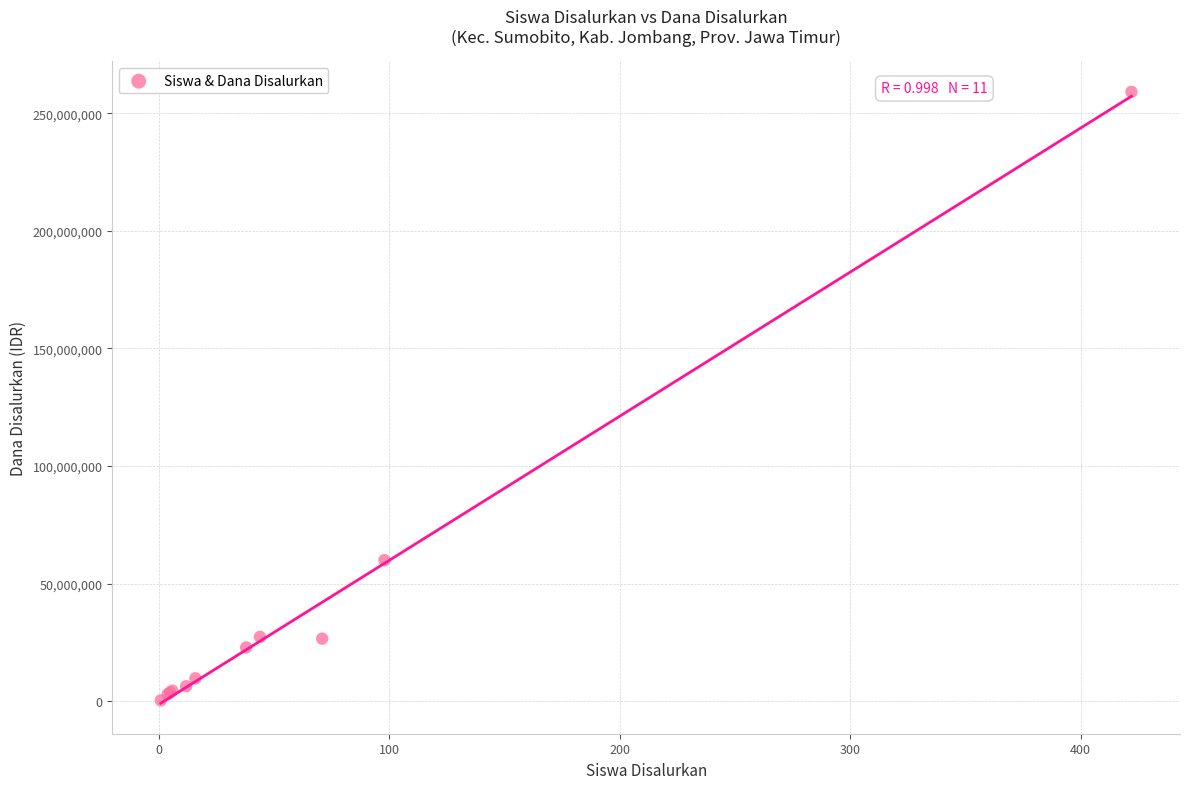

What Y value in the scatter plot is closest to 129750000?

60000000